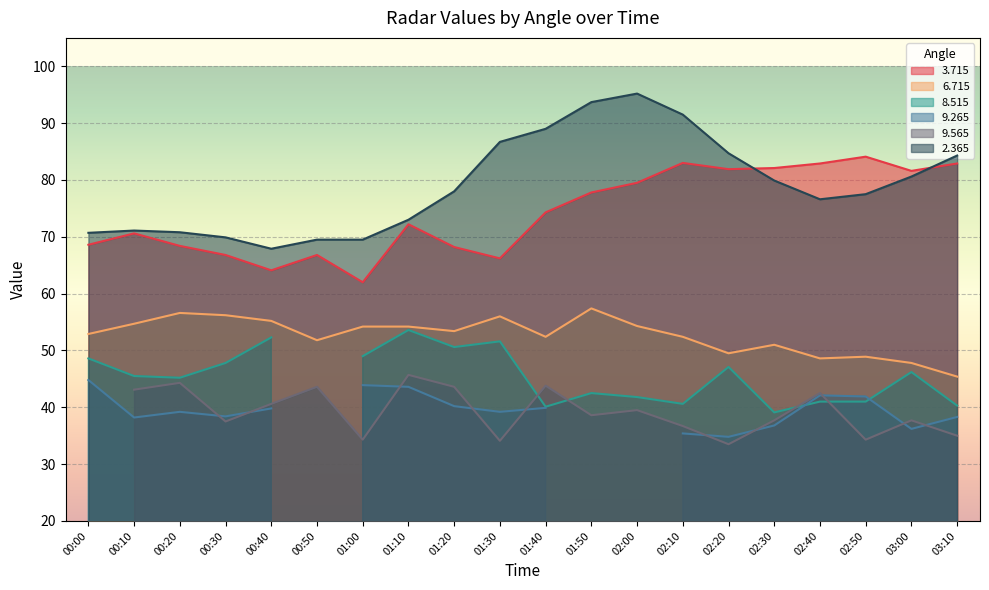

What is the difference between the   3.715 values at 00:20 and 00:00?

0.2